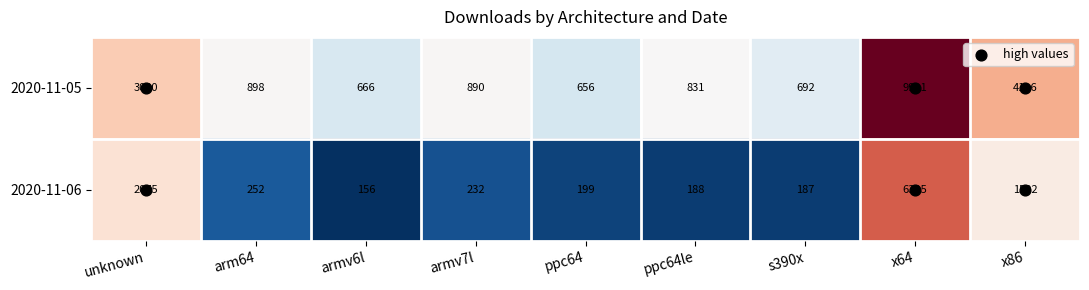

What is the difference between the highest and lowest values at unknown?

1005